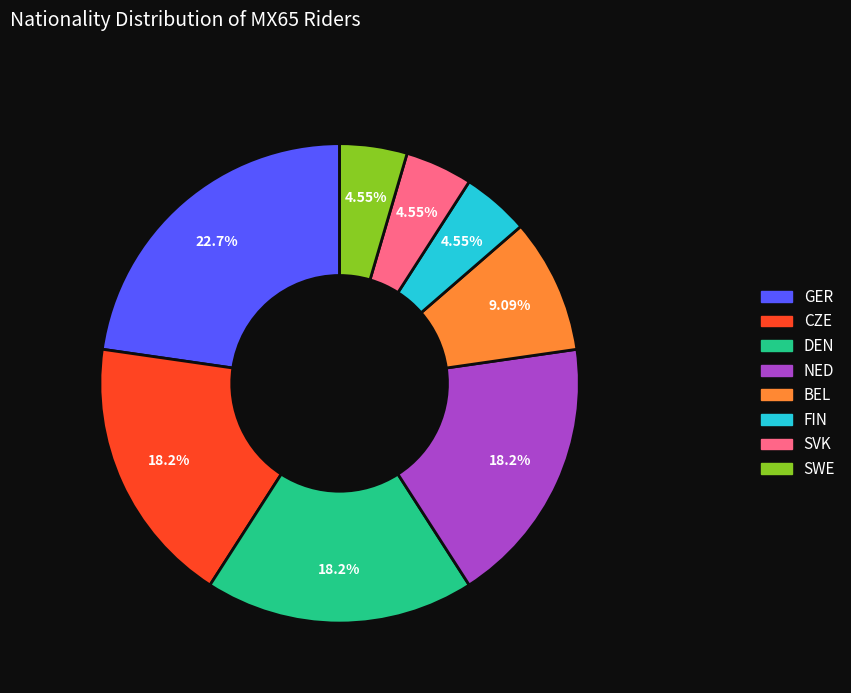

What is the ratio of the value at SWE to the value at SVK?

1.0